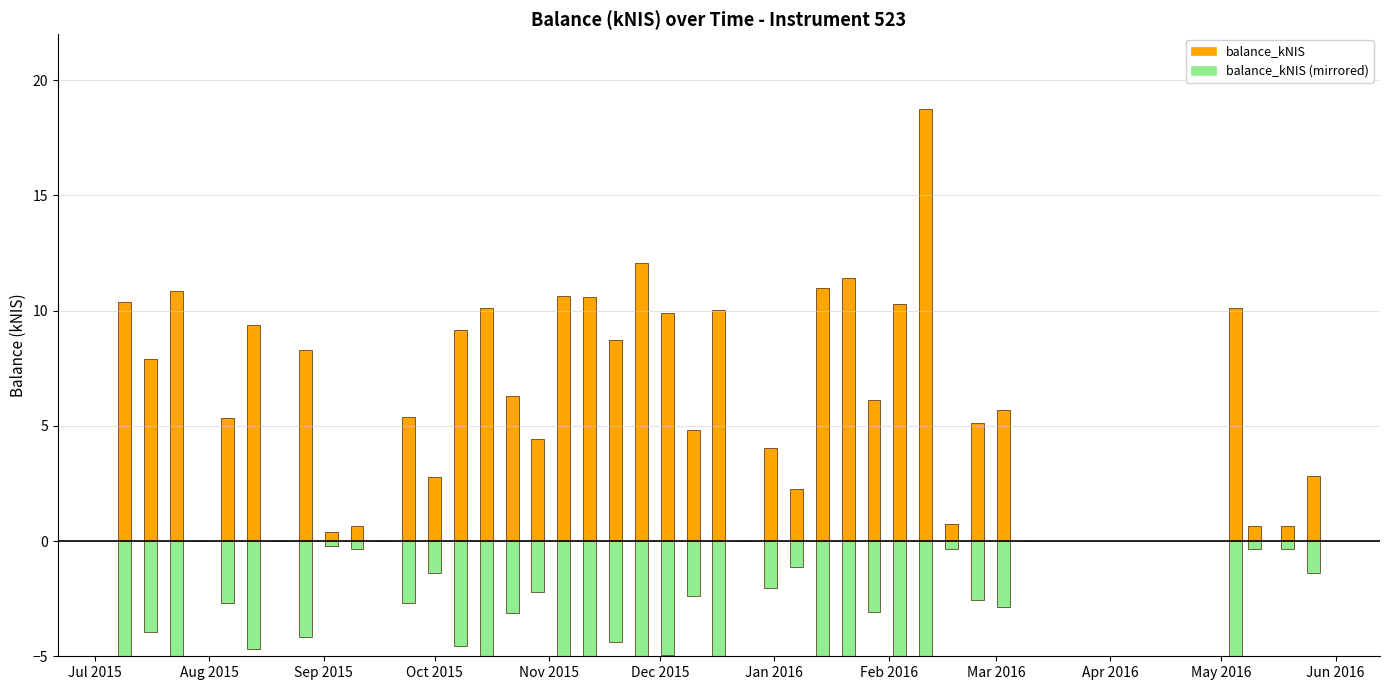

Are the bars grouped side by side (vs. stacked)?

No